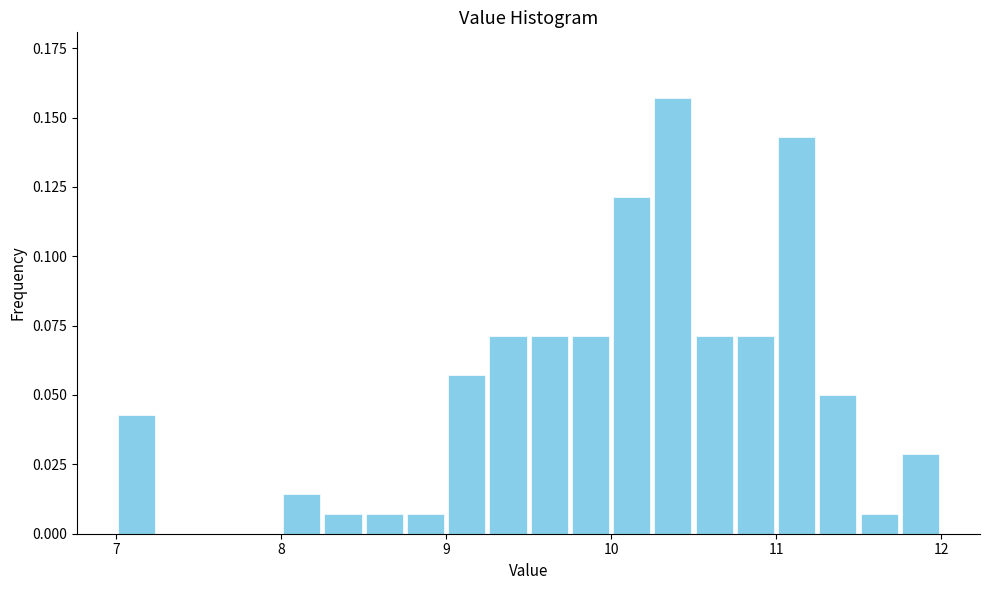

Read against the x-axis, roughly where is the centre of the tallest bar?

10.4